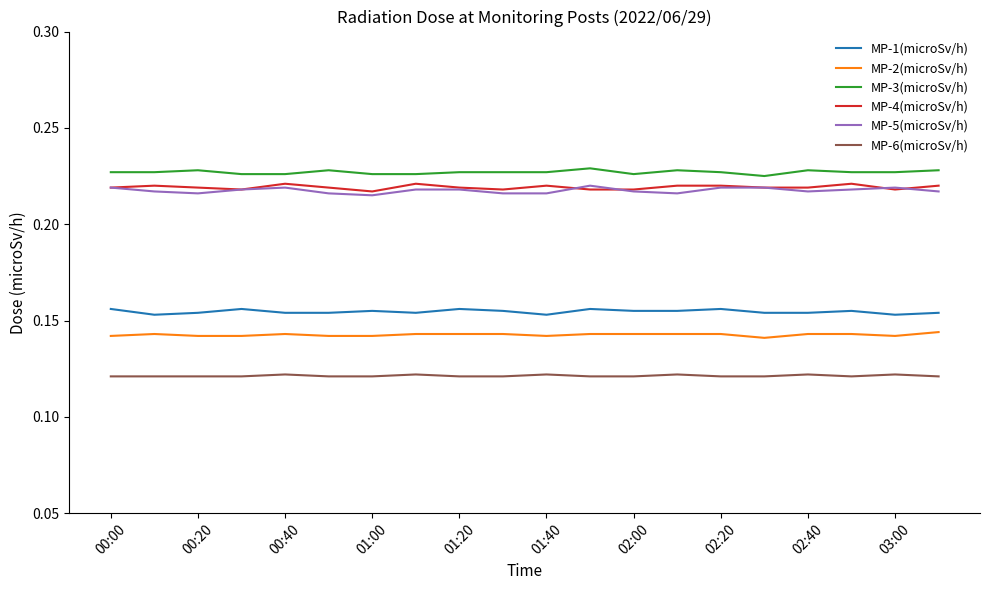

What is the sum of all MP-2(microSv/h) values?

2.9